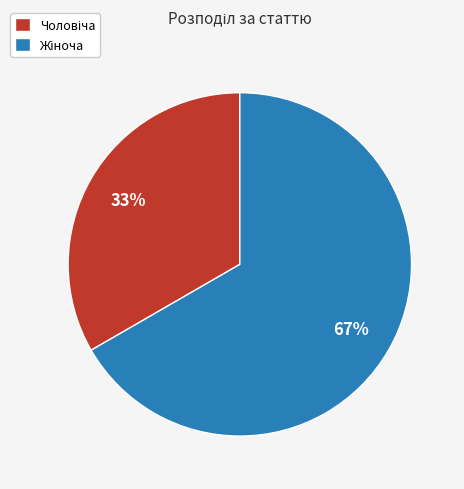

To the nearest percent, what is the average slice percentage?

50%